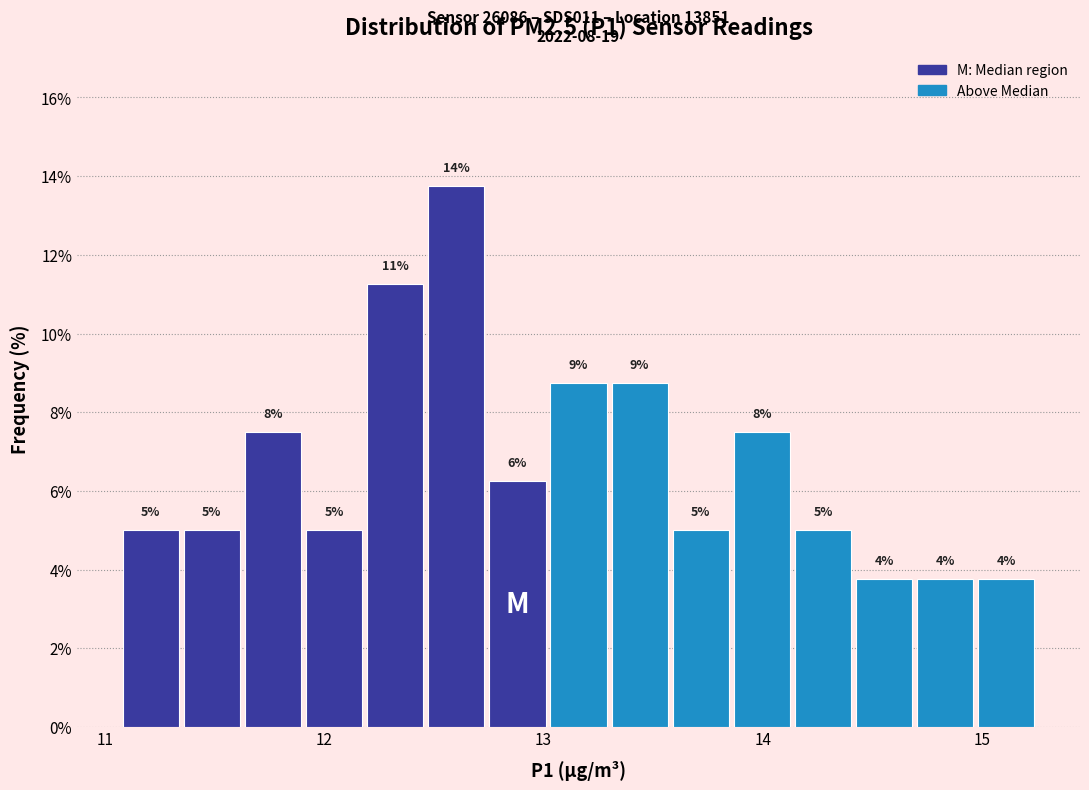

Read against the x-axis, roughly where is the centre of the tallest bar?

12.6